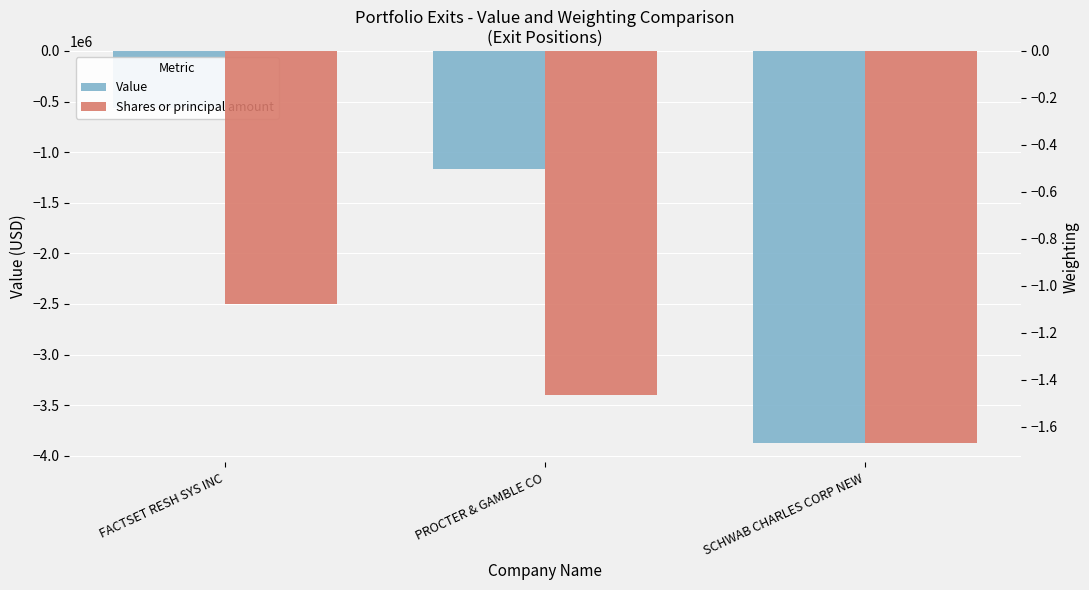

Which series has the largest total across all categories?

Shares or principal amount